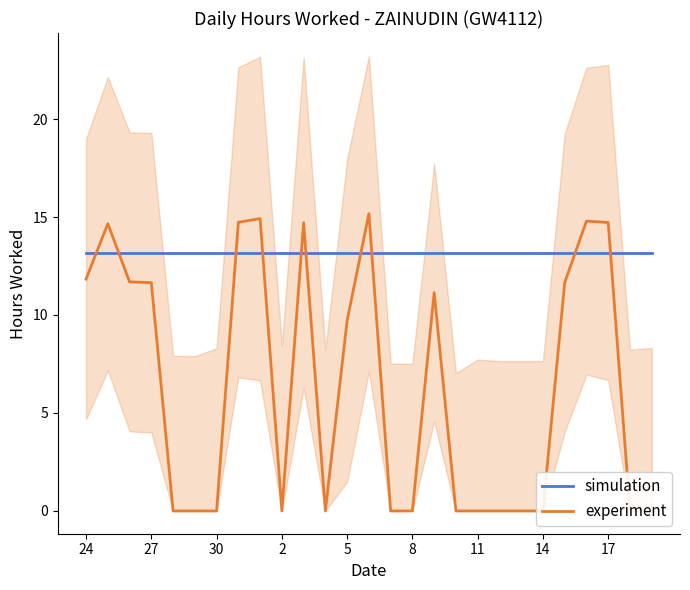

The value of simulation at 20 is 13.2. True or false?

True